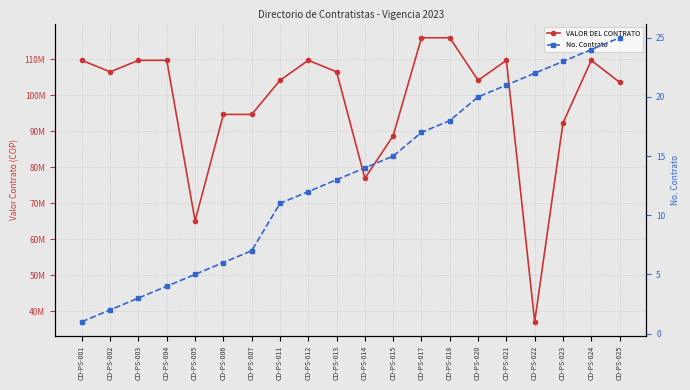

What is the value of the No. Contrato point at the 15th from the left?

20